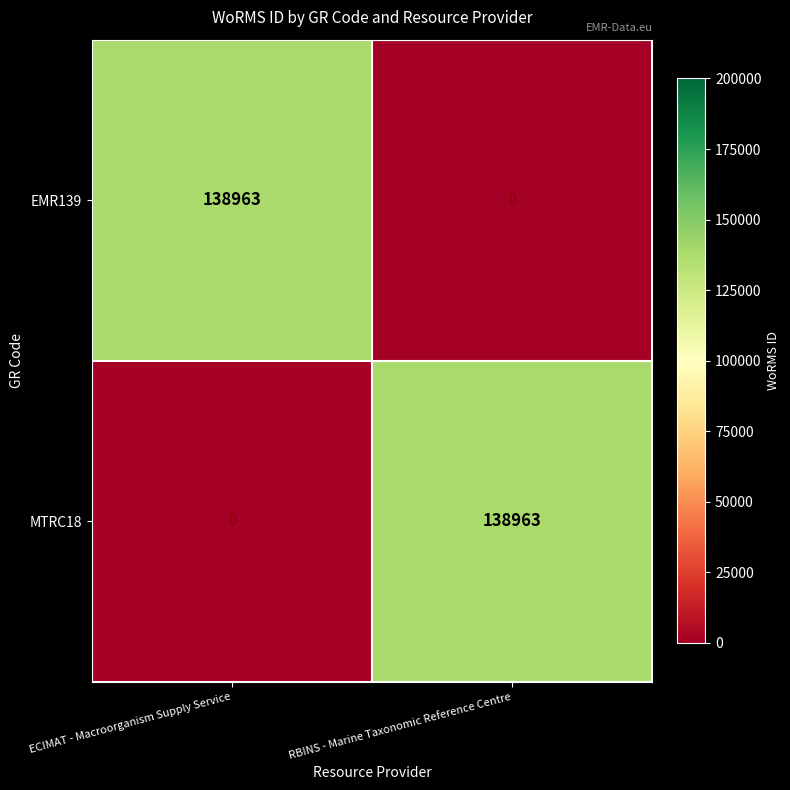

The MTRC18 series shows -77827 at ECIMAT - Macroorganism Supply Service. True or false?

False